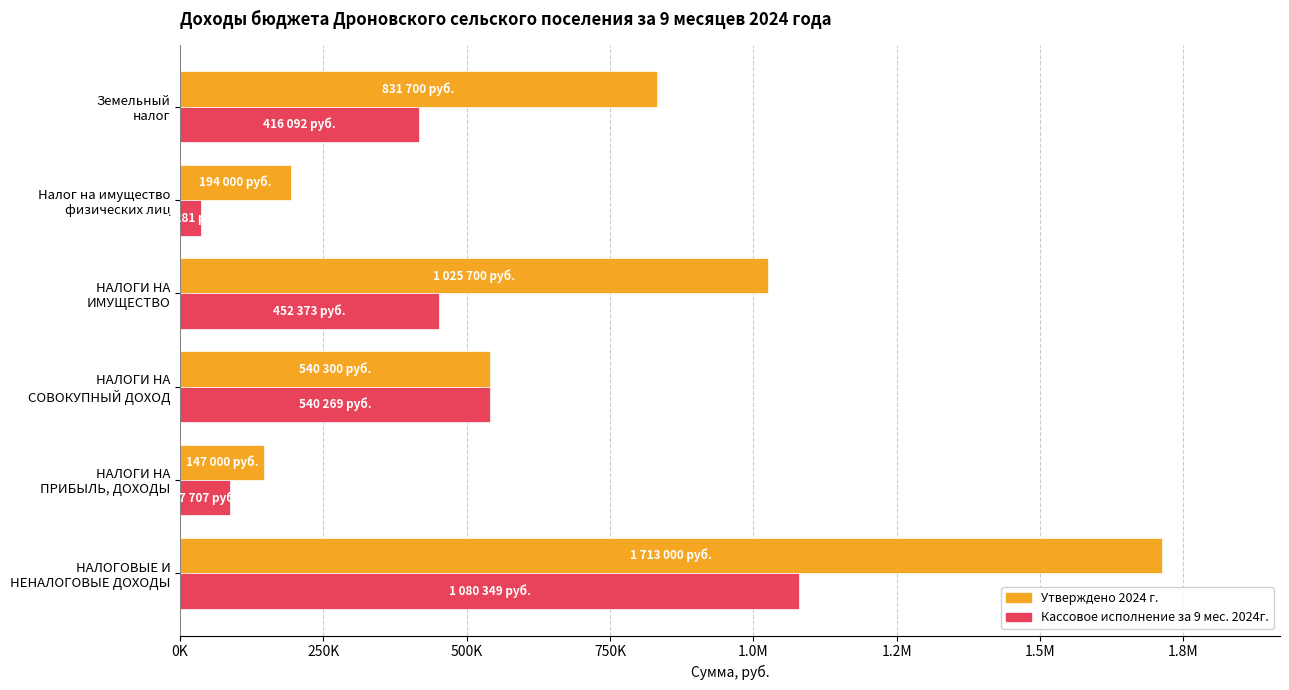

What are all the series names shown in the legend?

Утверждено 2024 г., Кассовое исполнение за 9 мес. 2024г.